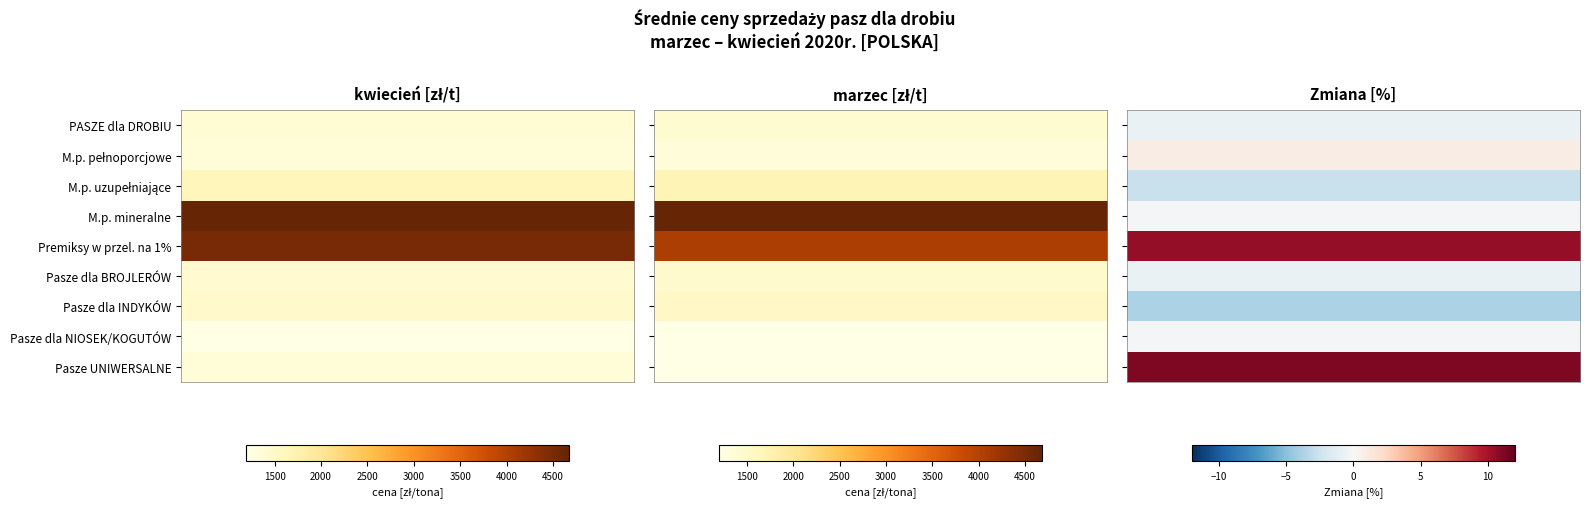

How many distinct data groups are displayed?

3